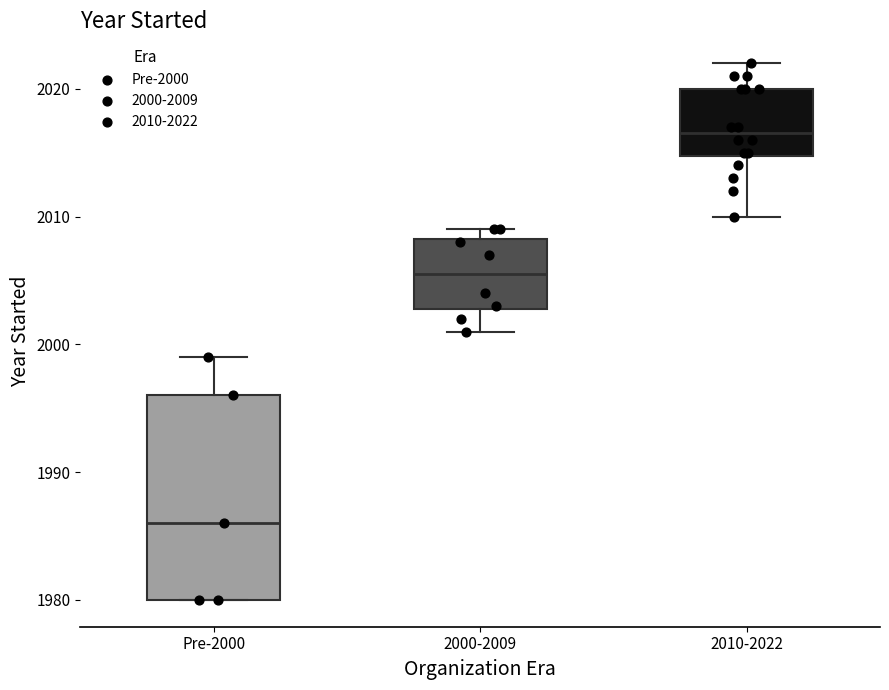

Where is the upper edge of the box for 2000-2009 on the y-axis? The values are not printed on the chart, so give them approximately, as read against the axis.

2008